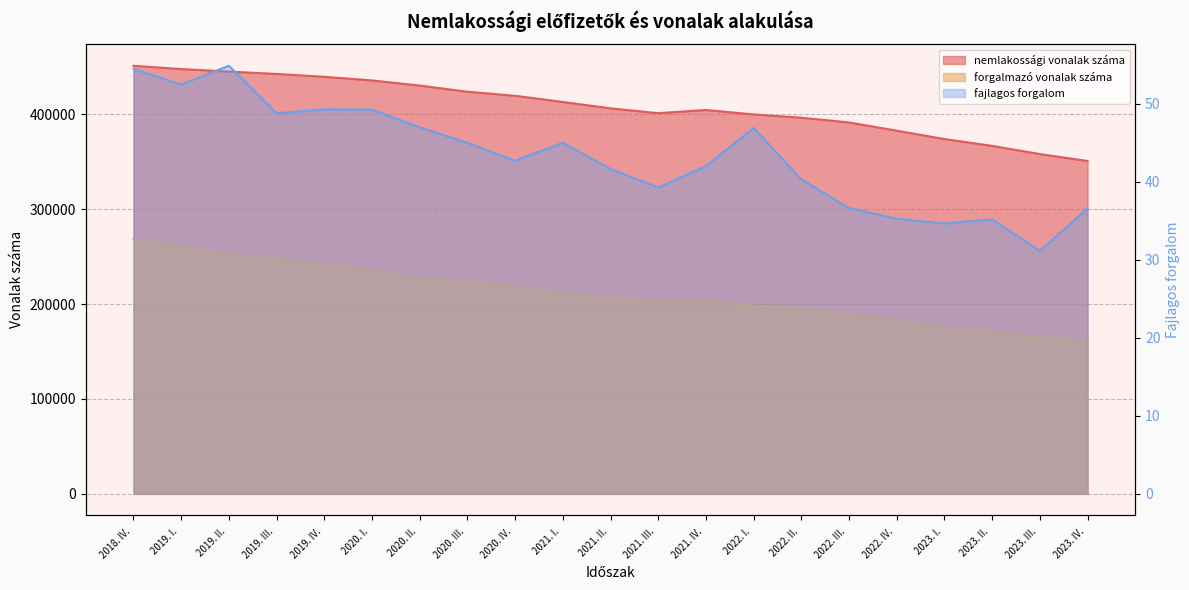

What position from the left is 2020. I. ?

6